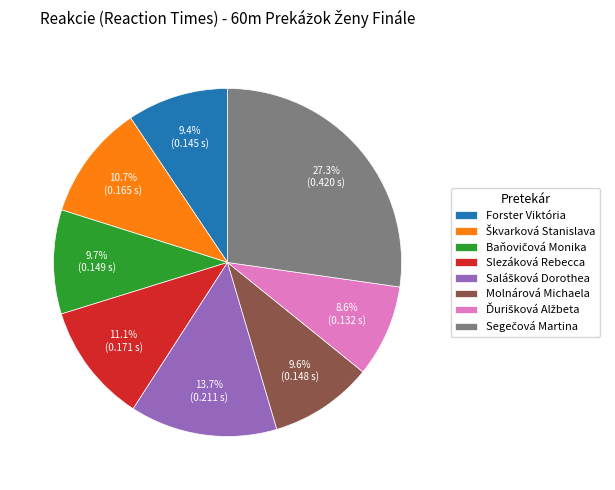

Do Molnárová Michaela and Forster Viktória together represent more than half of the pie?

No